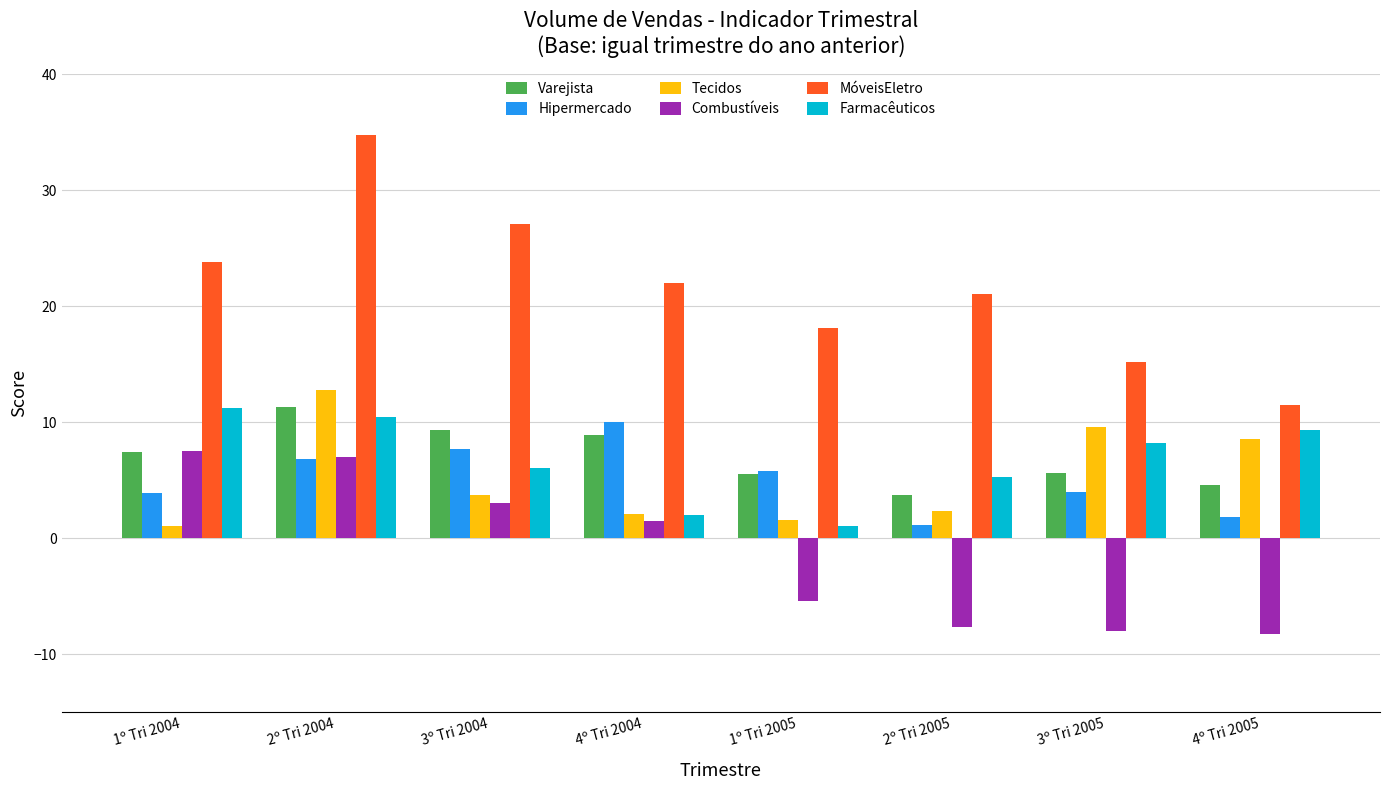

The value of Varejista at 2º Tri 2004 is 11.3. True or false?

True